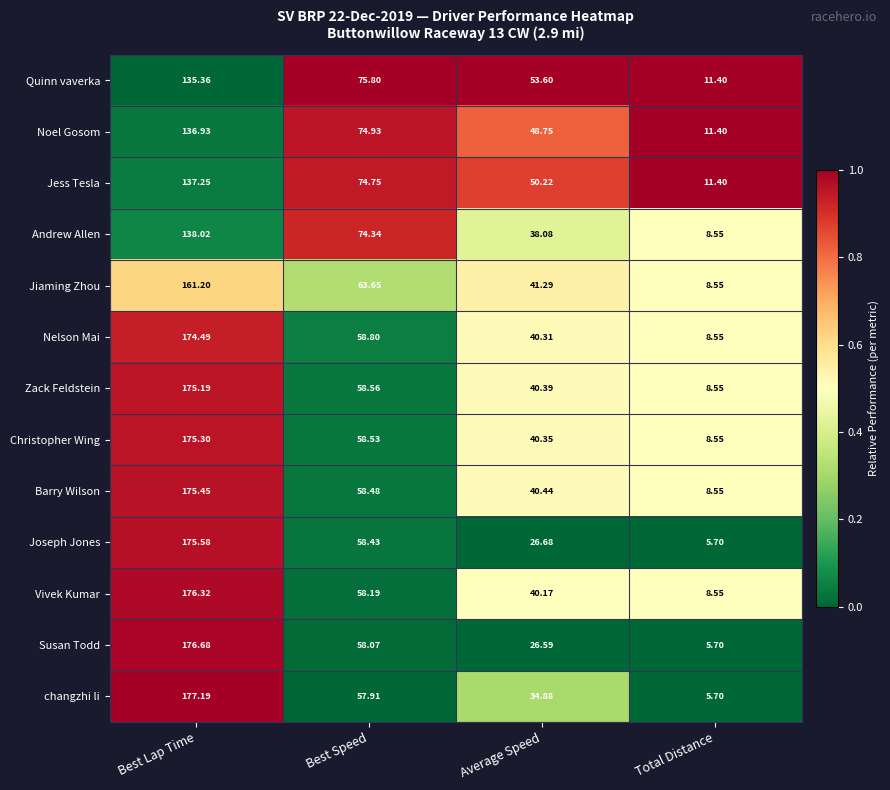

How many distinct data groups are displayed?

13